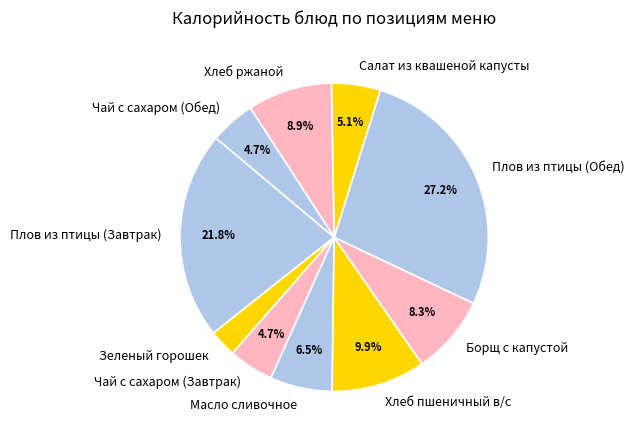

How many segments does this pie chart have?

10